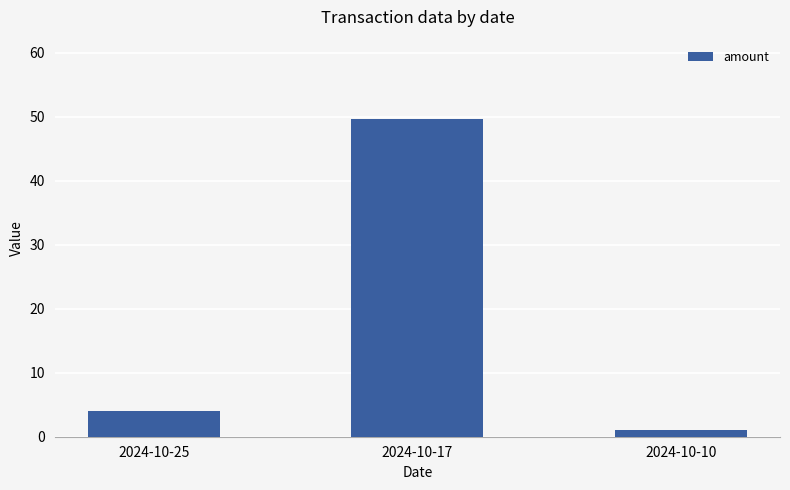

Does the chart contain stacked bars?

No